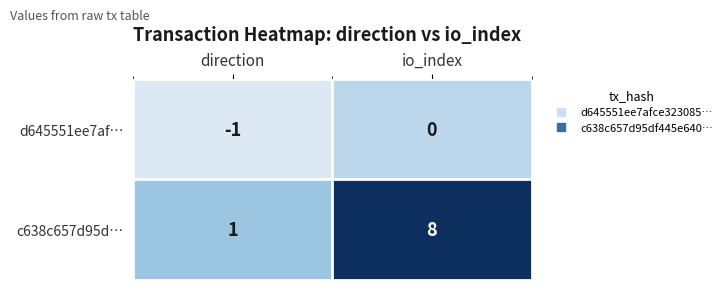

Which series has the largest total across all categories?

c638c657d95d…